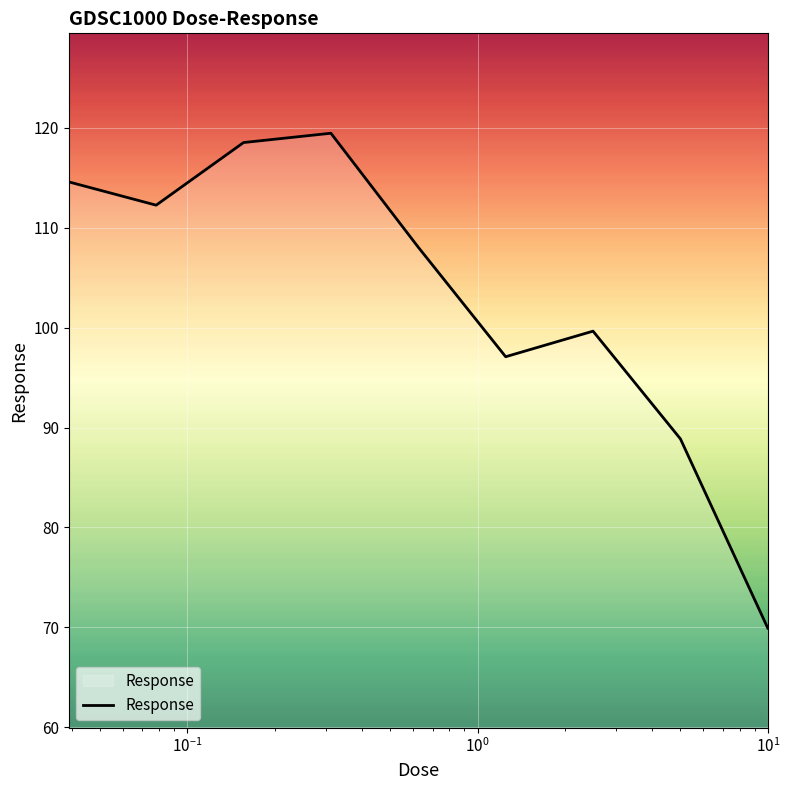

True or false: the data has more than 2 interior local peaks.

False